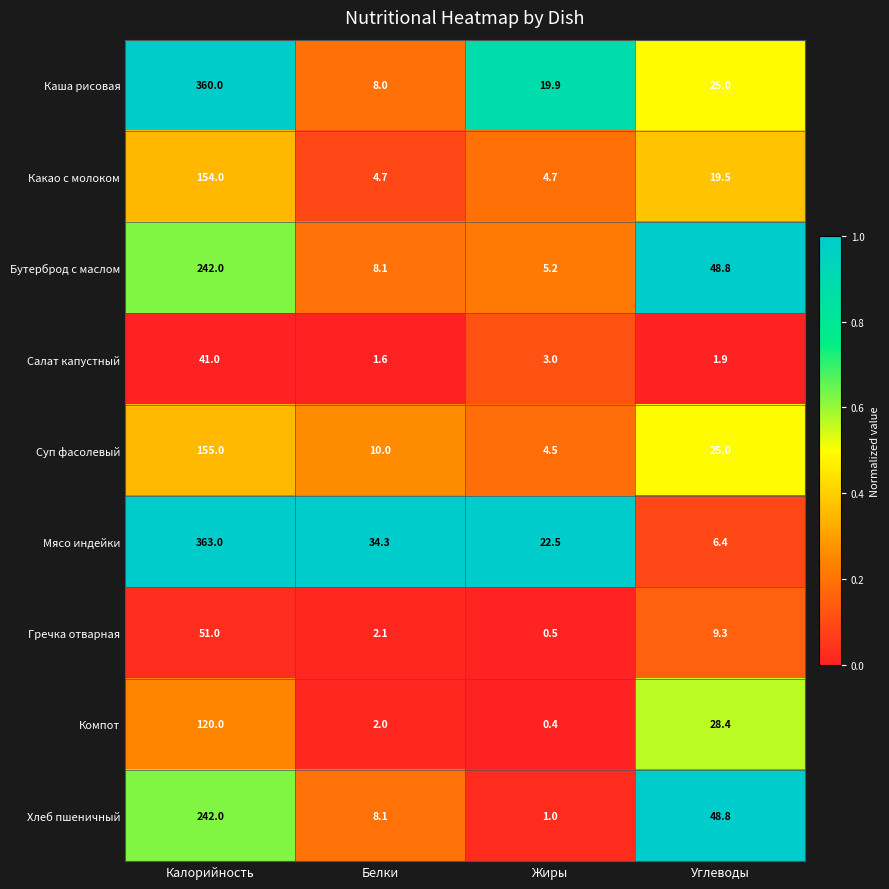

Where does the Хлеб пшеничный series first go above 48?

Калорийность